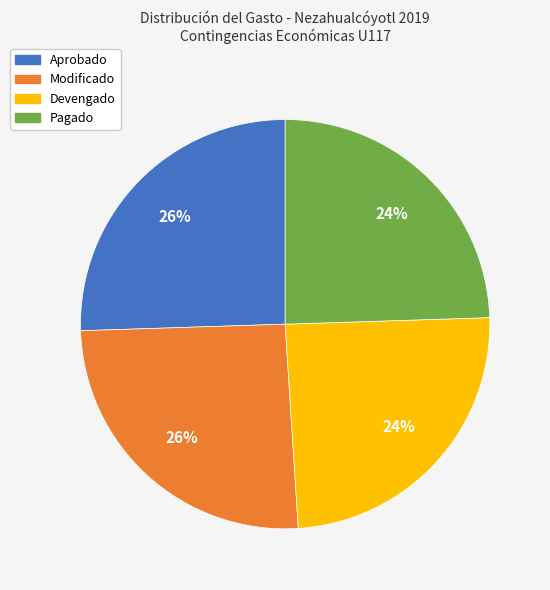

What is the ratio of the value at Aprobado to the value at Modificado?

1.0